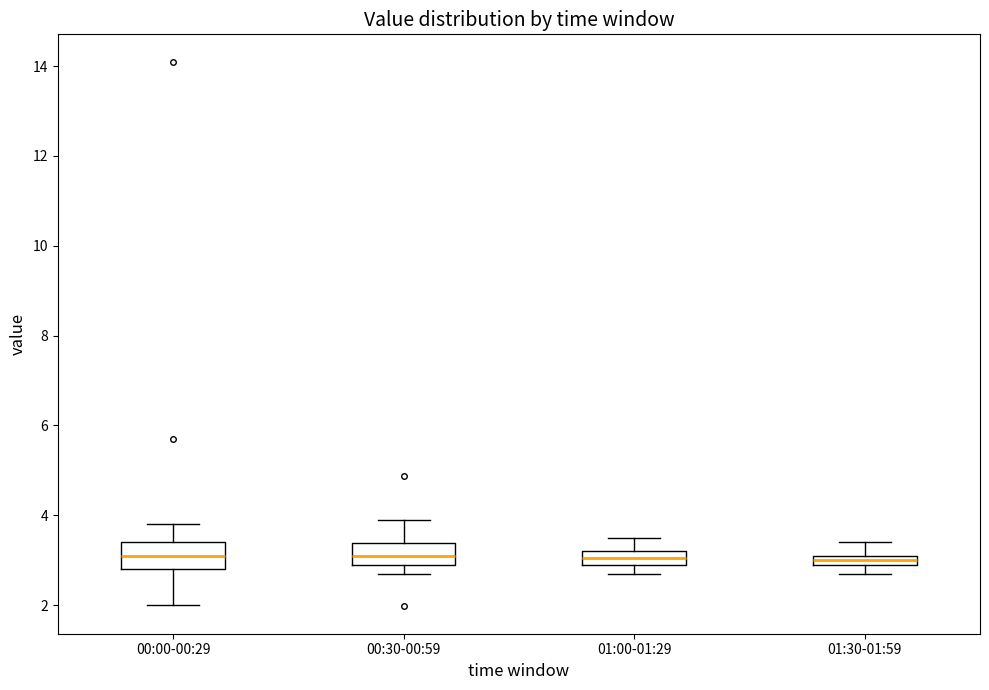

Where does the upper whisker of the box for 00:00-00:29 end on the y-axis? The values are not printed on the chart, so give them approximately, as read against the axis.

3.8